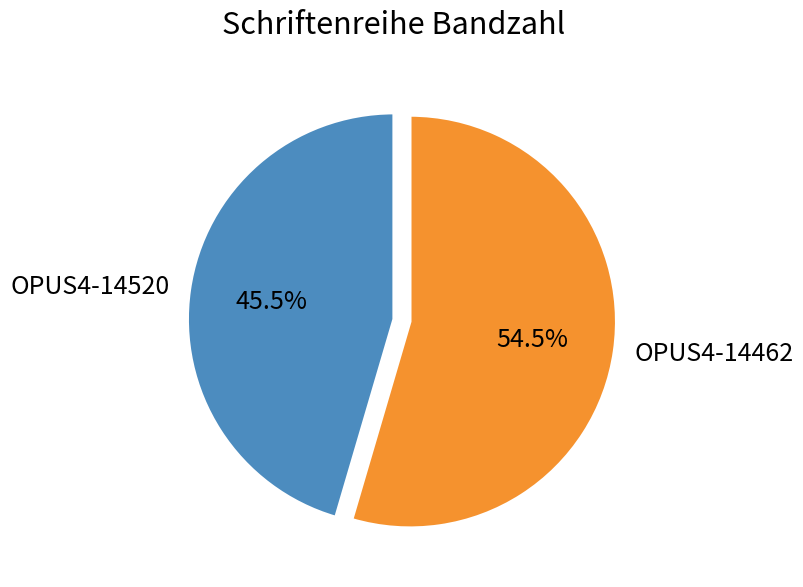

Rank the categories by value from lowest to highest.

OPUS4-14520, OPUS4-14462